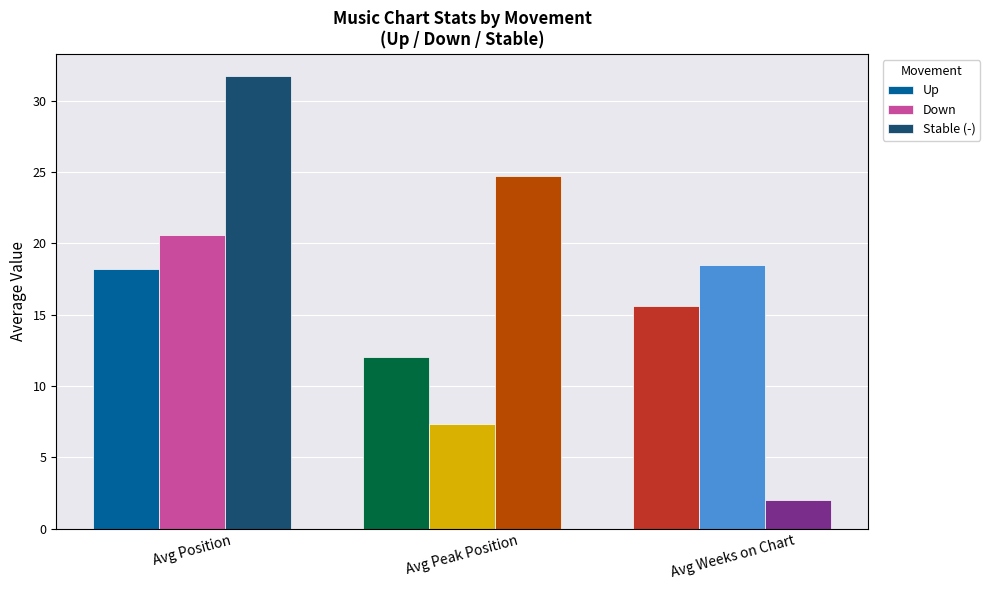

At which label is Up closest to 15?

Avg Weeks on Chart